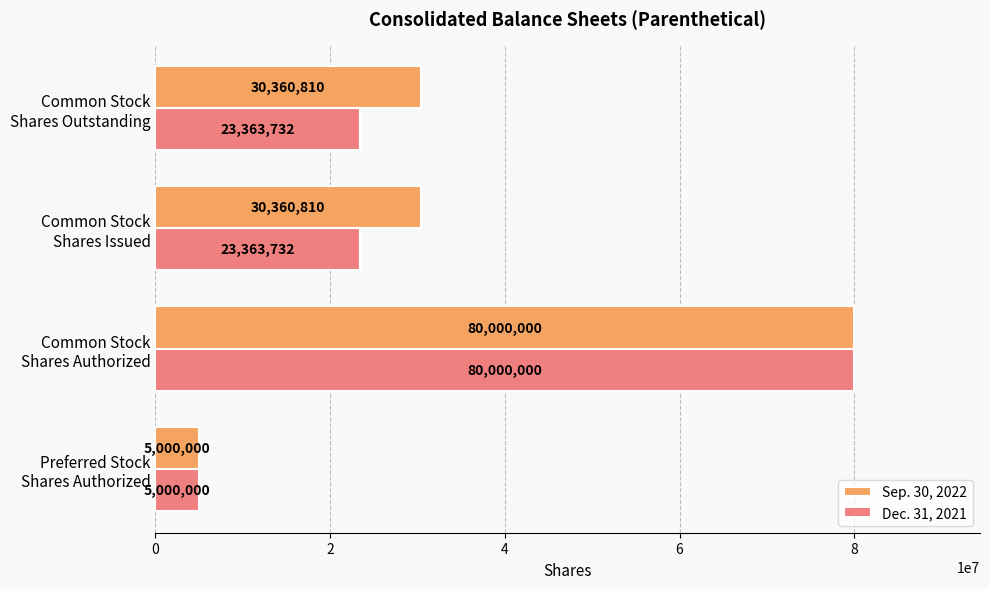

Count the Dec. 31, 2021 values in the range 23363732 to 80000000.

3